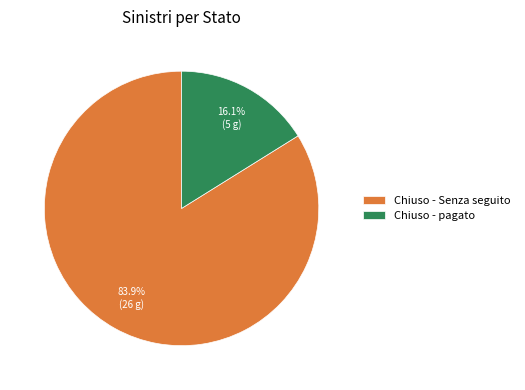

How much of the chart is everything except Chiuso - Senza seguito?

16.1%